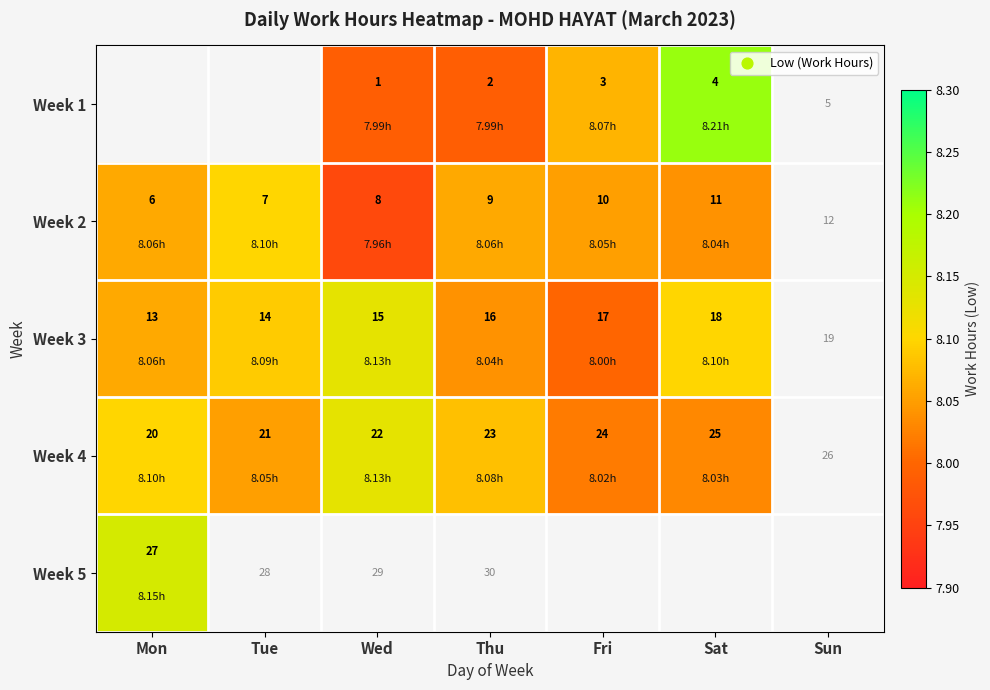

Rank the categories by Week 2 value from lowest to highest.

Wed, Sat, Fri, Mon, Thu, Tue, Sun